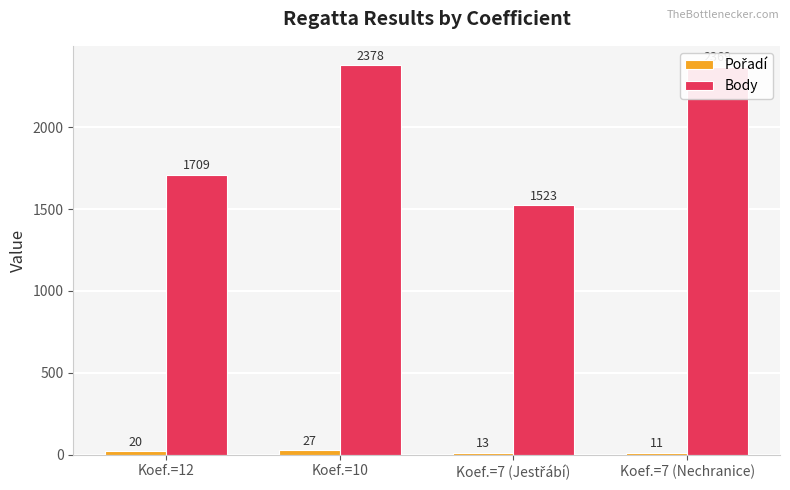

What is the difference between the second highest and second lowest values in the Body series?

660